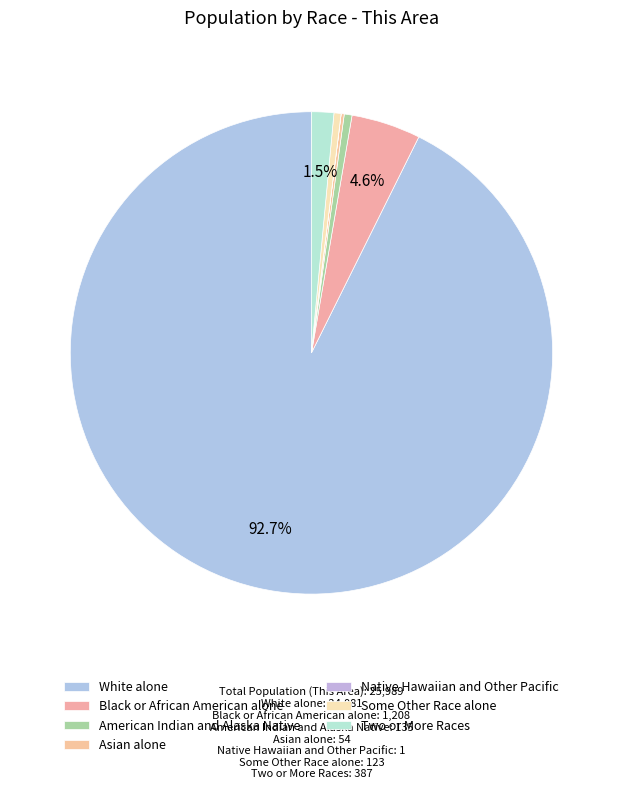

What percentage is the Two or More Races slice, to the nearest percent?

1%